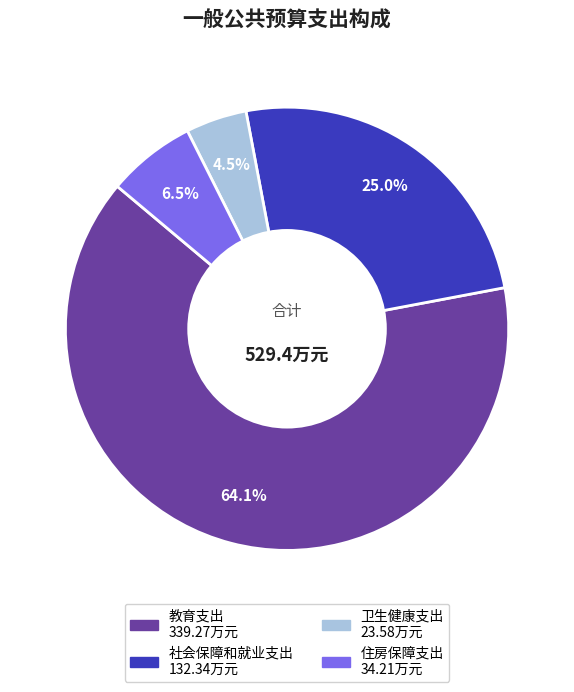

How many segments does this pie chart have?

4